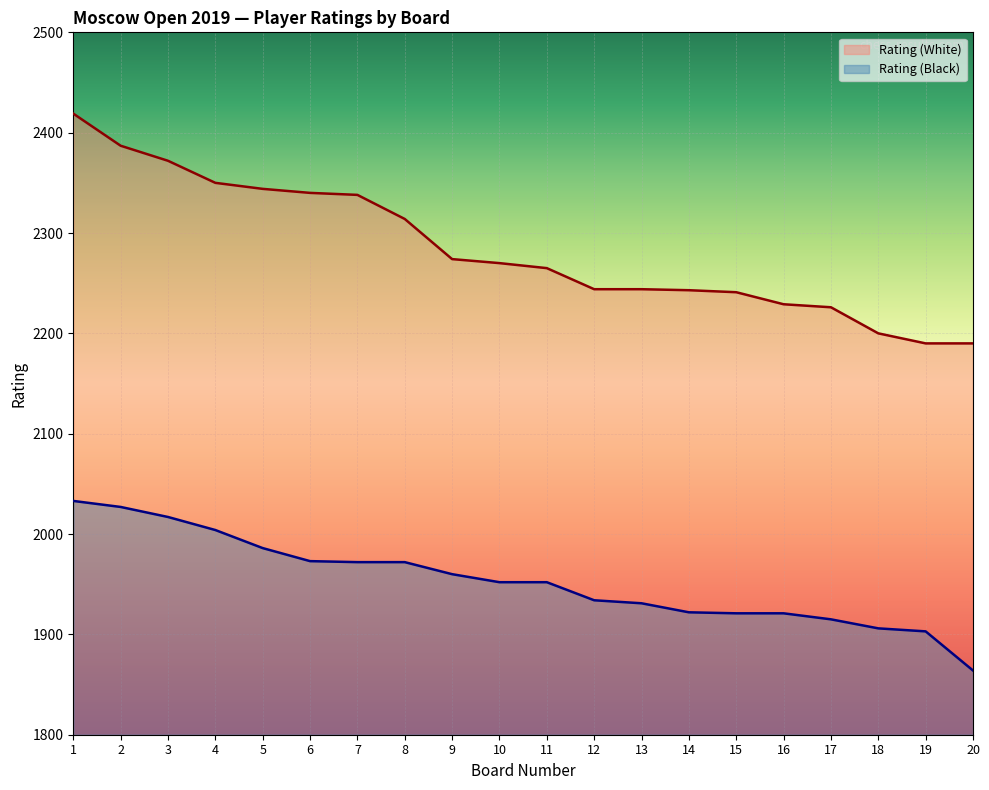

The value of Rating (Black) at 19 is 3424. True or false?

False